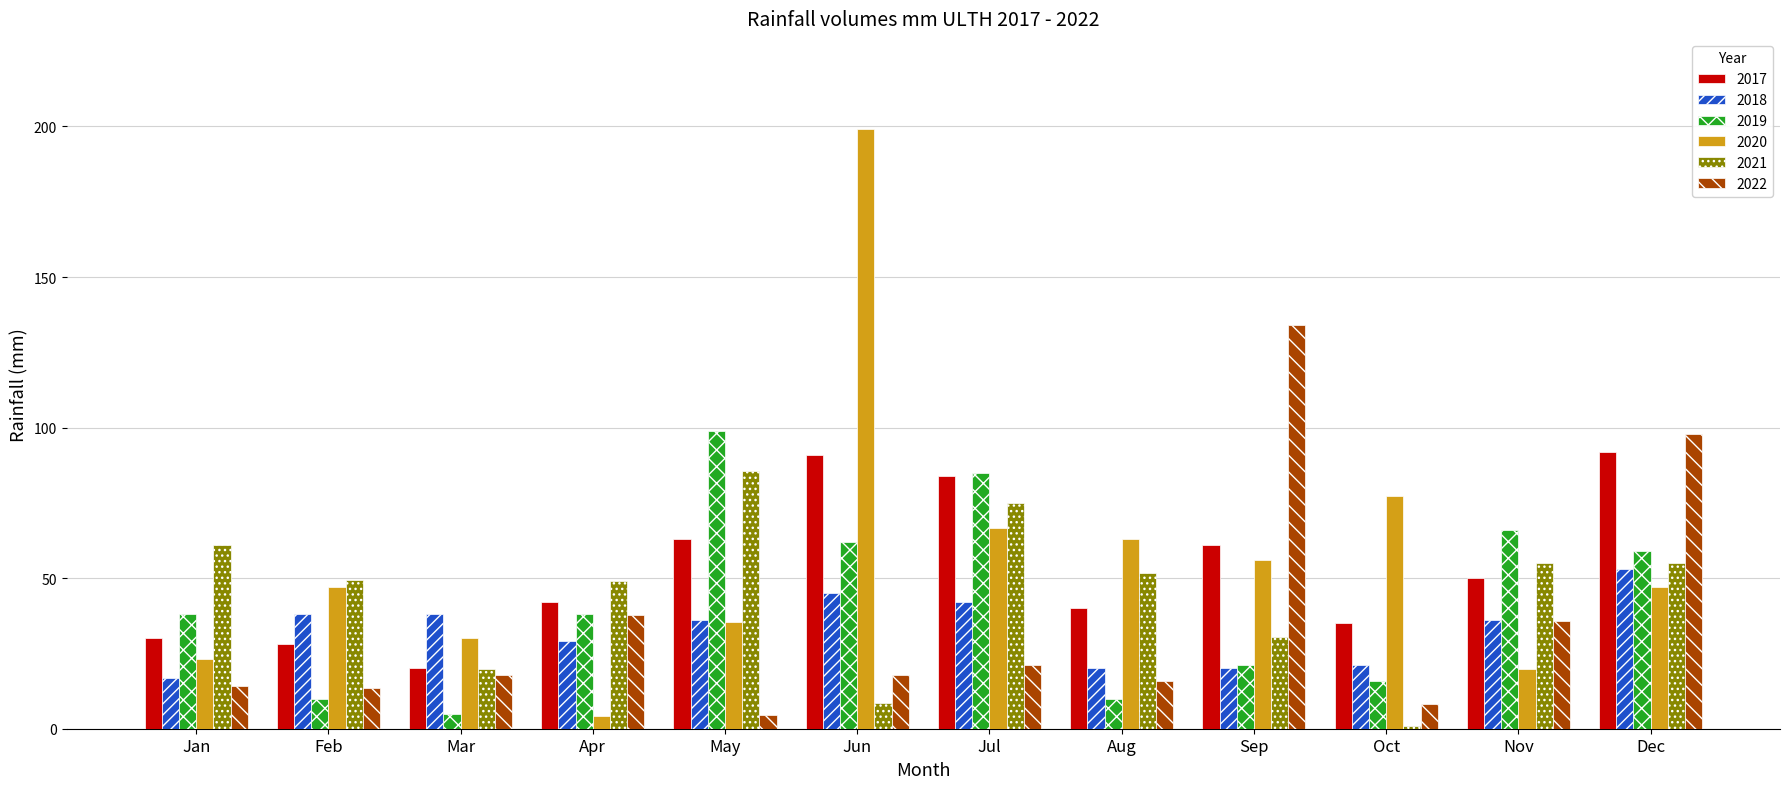

What is the difference between the maximum and minimum values in the 2022 series?

129.4